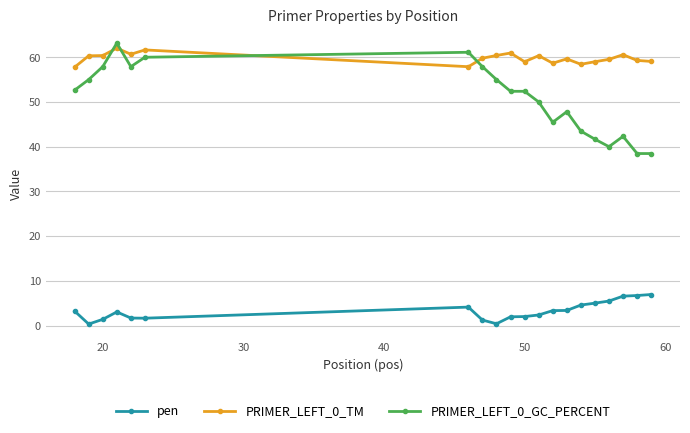

What is the difference between the second highest and minimum values in the PRIMER_LEFT_0_GC_PERCENT series?

22.6